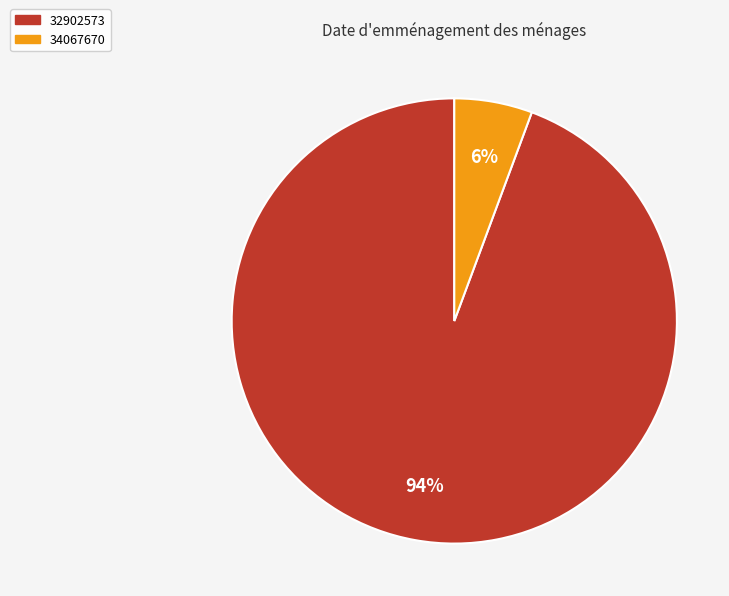

Which category has the smallest portion of the pie?

34067670